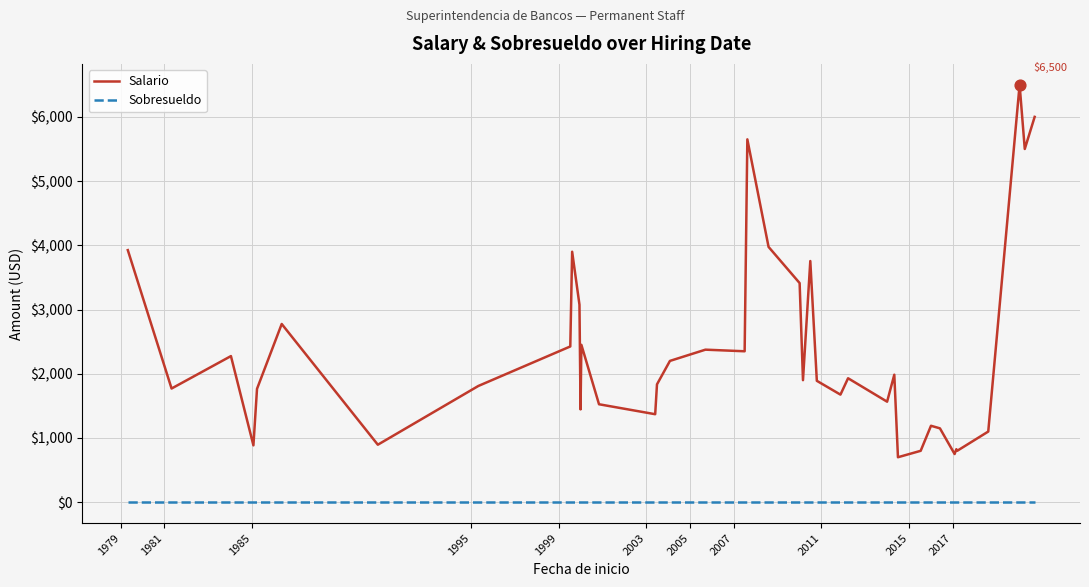

Which series has the largest total across all categories?

Salario